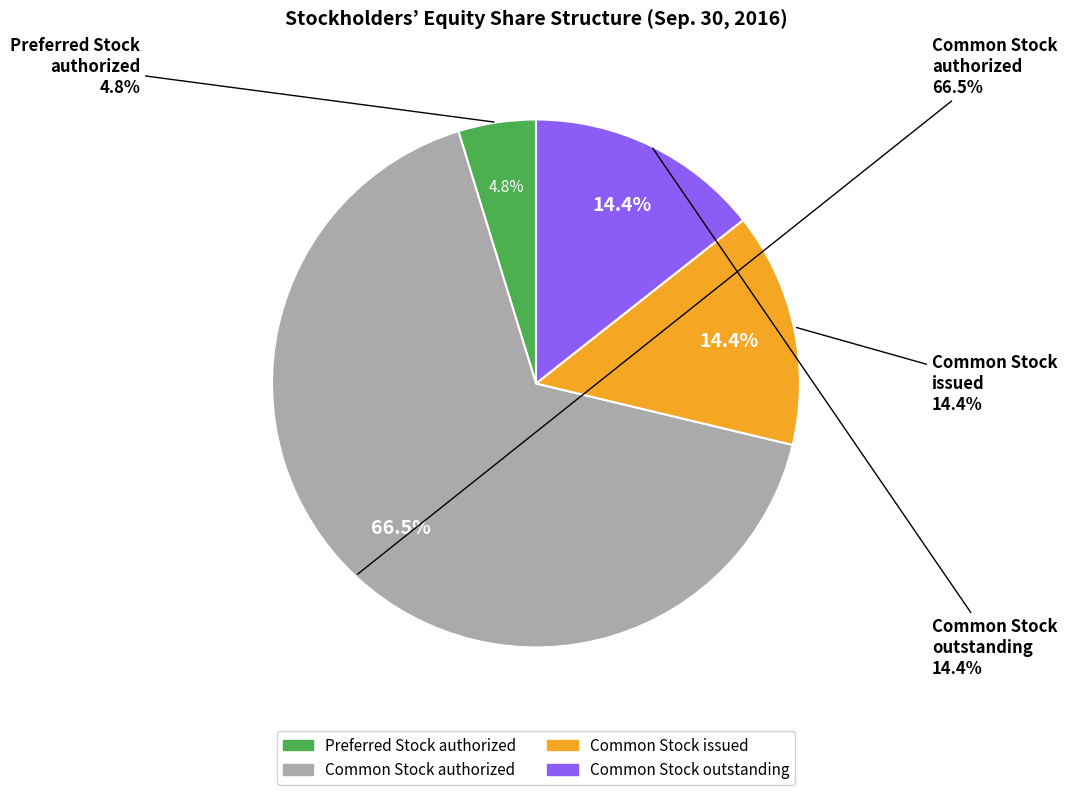

Is the sum of Common Stock authorized and Preferred Stock outstanding greater than half?

Yes